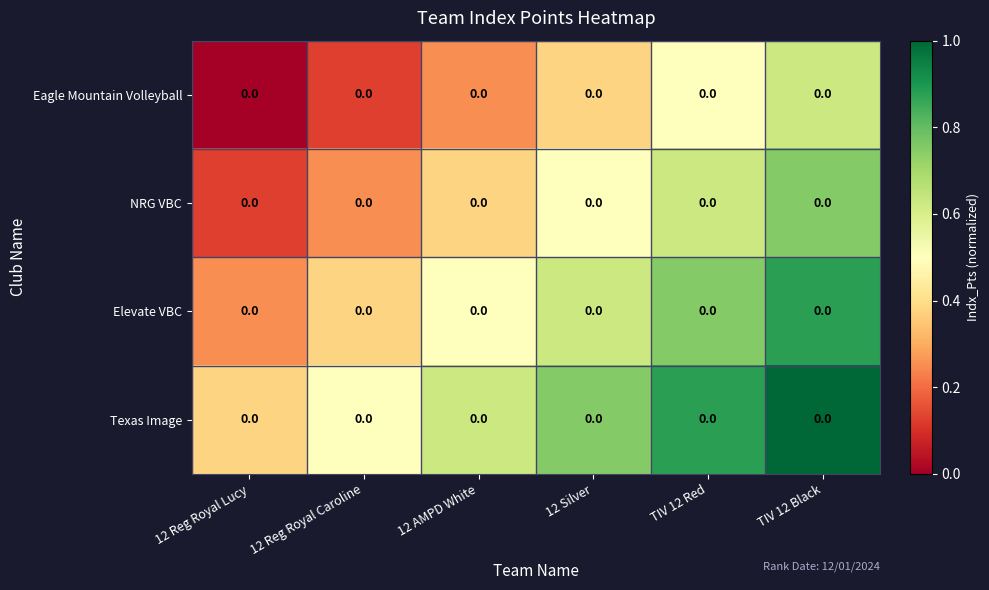

What is the difference between the maximum and minimum values in the Elevate VBC series?

0.6